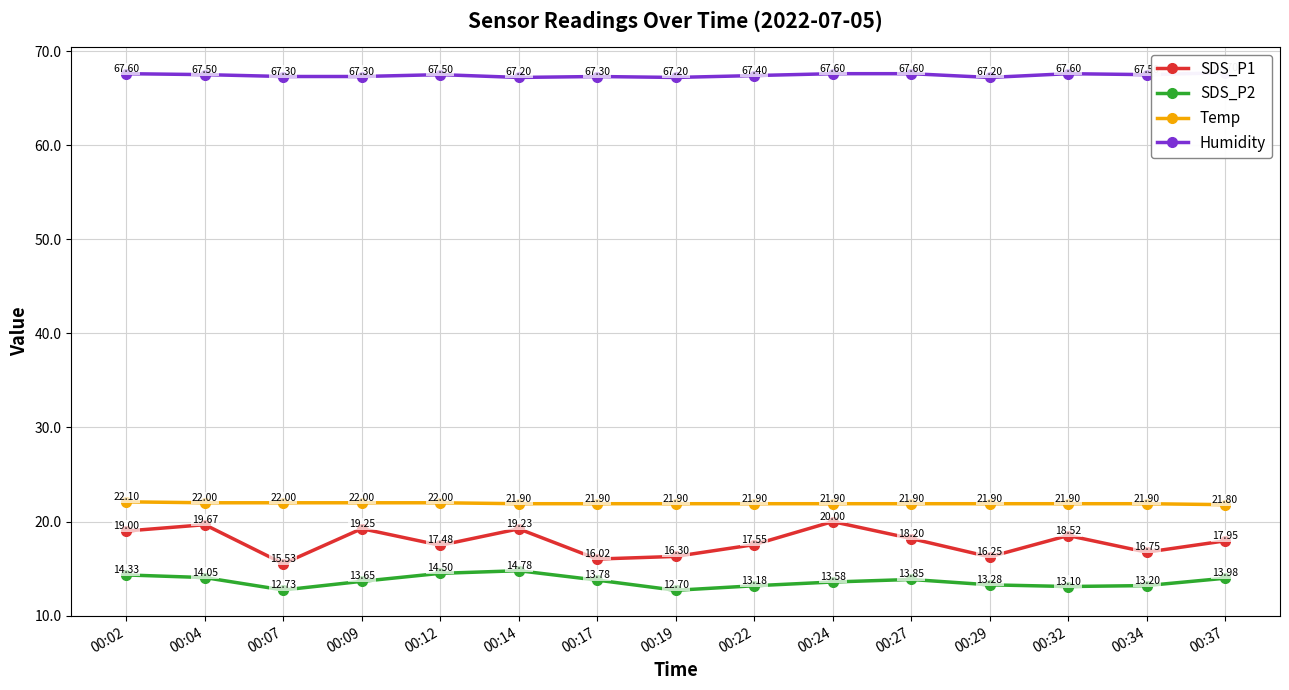

True or false: SDS_P2 and Temp cross at least once.

False